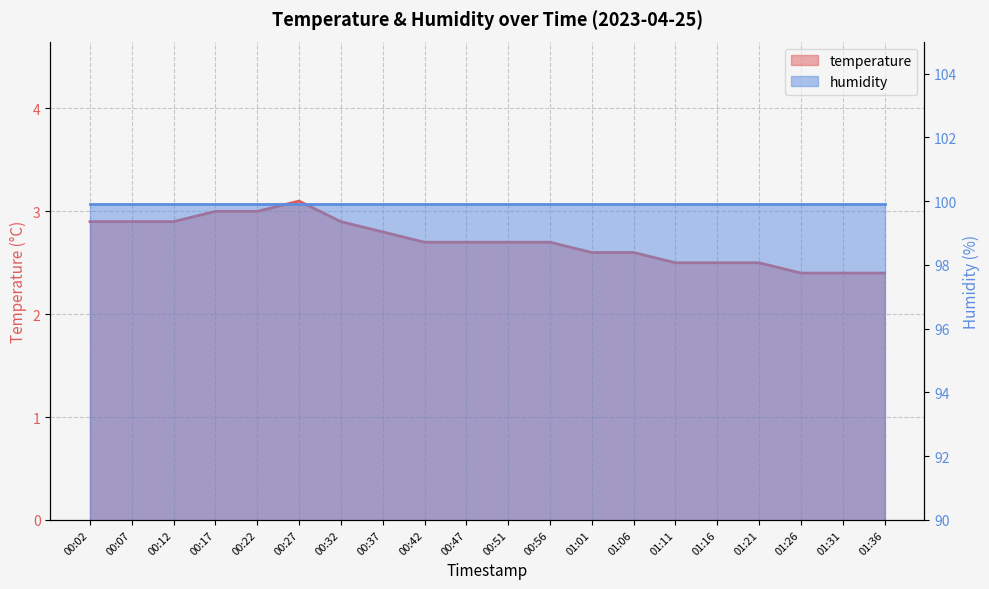

What is the greatest value displayed?

3.1